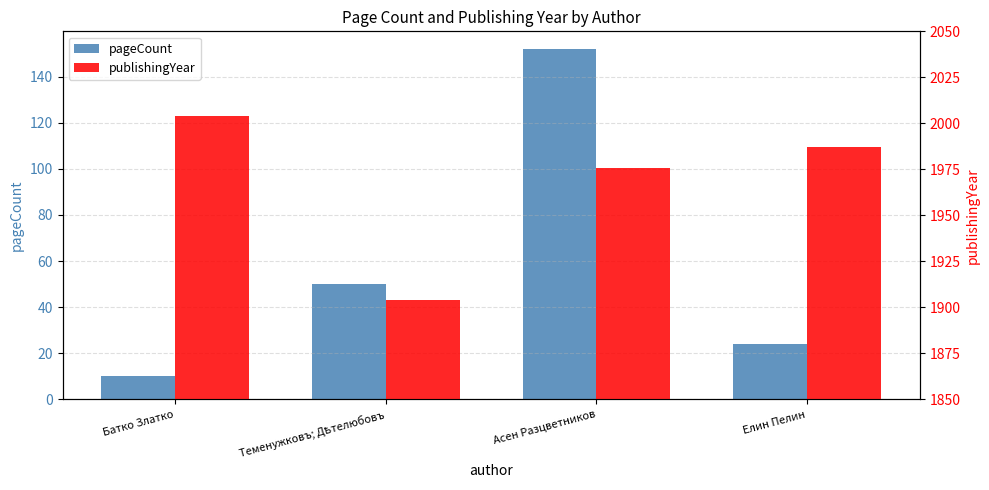

What is the total value across all series at Батко Златко?

2014